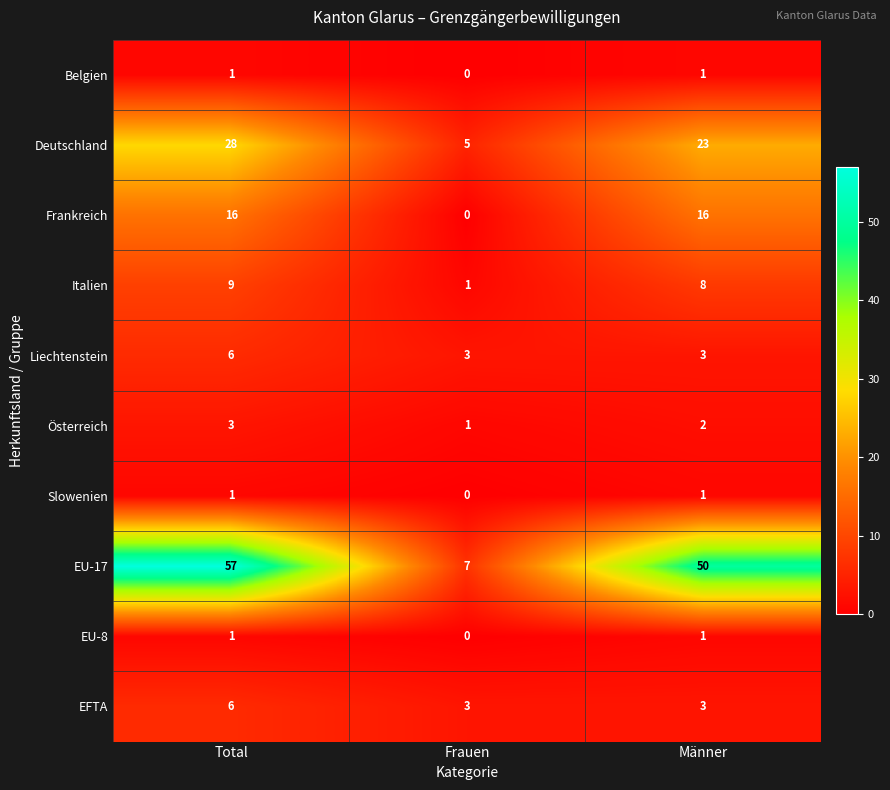

How many data points does each series have?

3